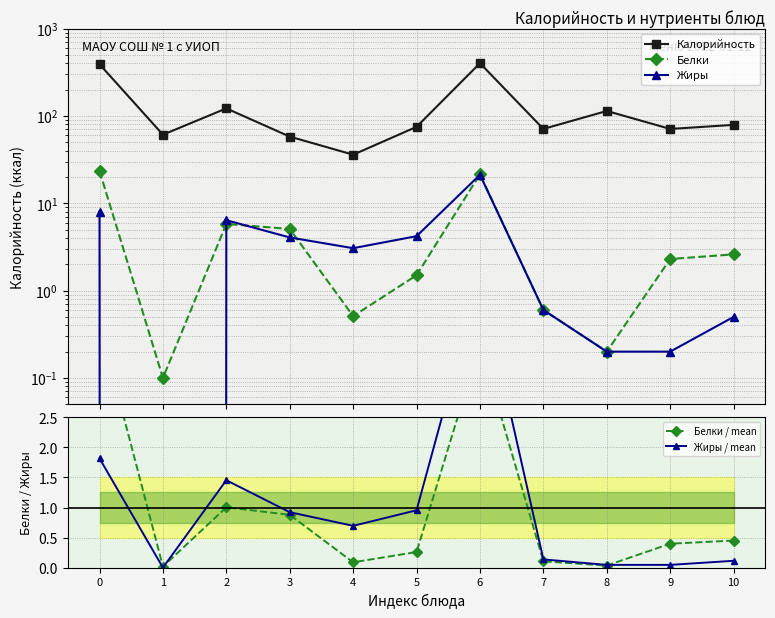

What is the difference between the Калорийность values at 9 and 10?

8.0